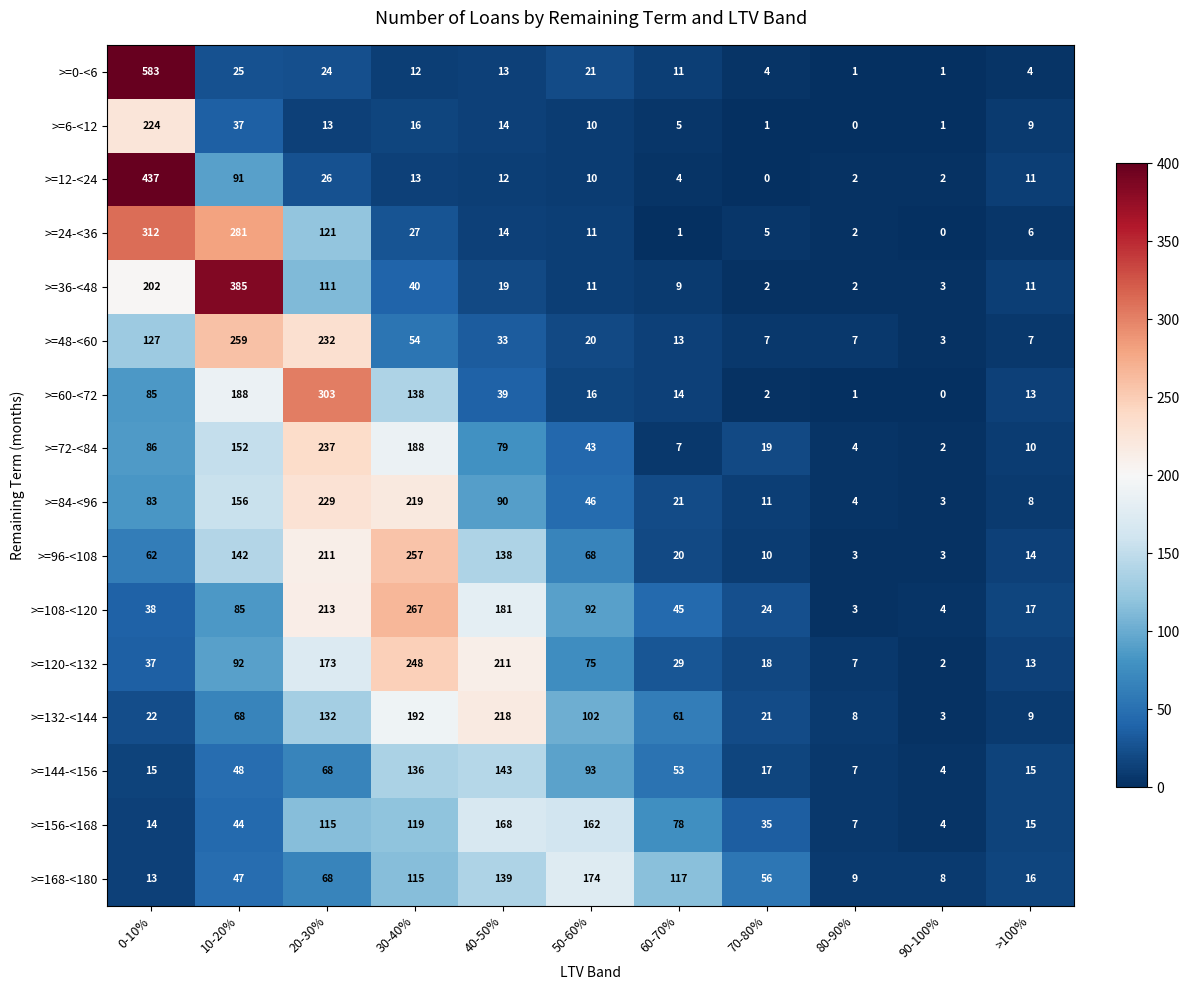

What is the approximate value of >=156-<168 at 10-20%, to the nearest 50?

50